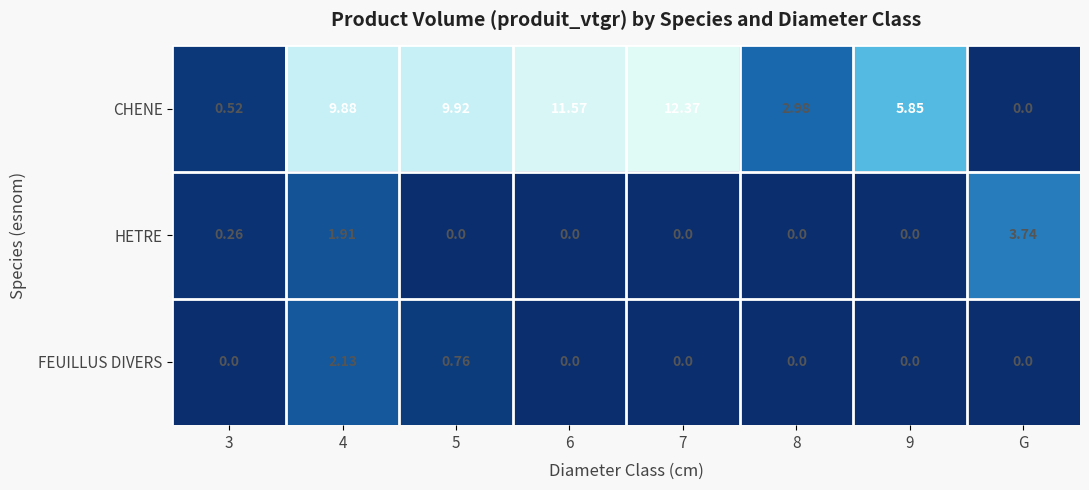

Which category has the lowest value in the CHENE series?

G